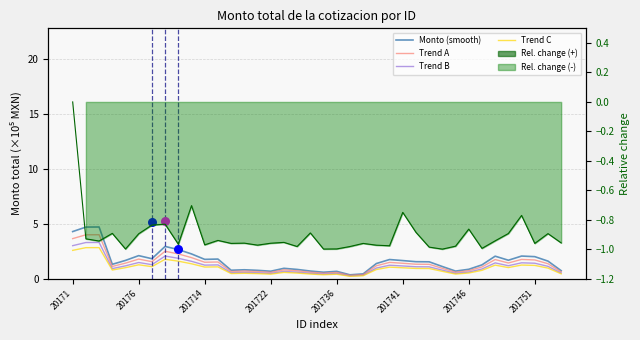

Which series has the largest total across all categories?

Monto (smooth)